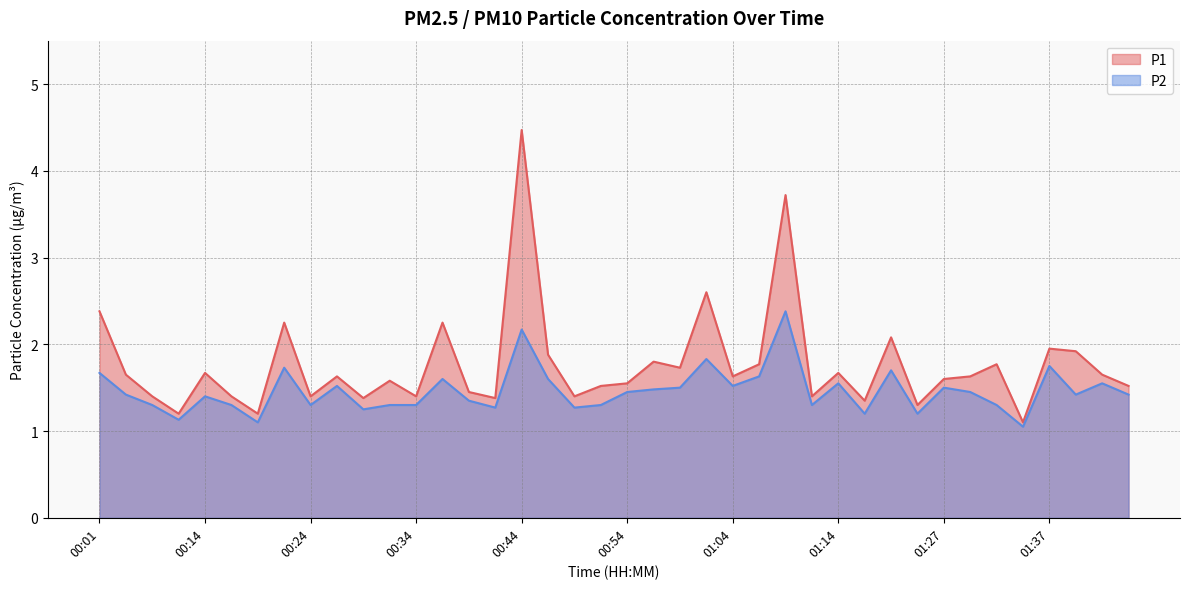

Which category has the highest value in the P1 series?

00:44